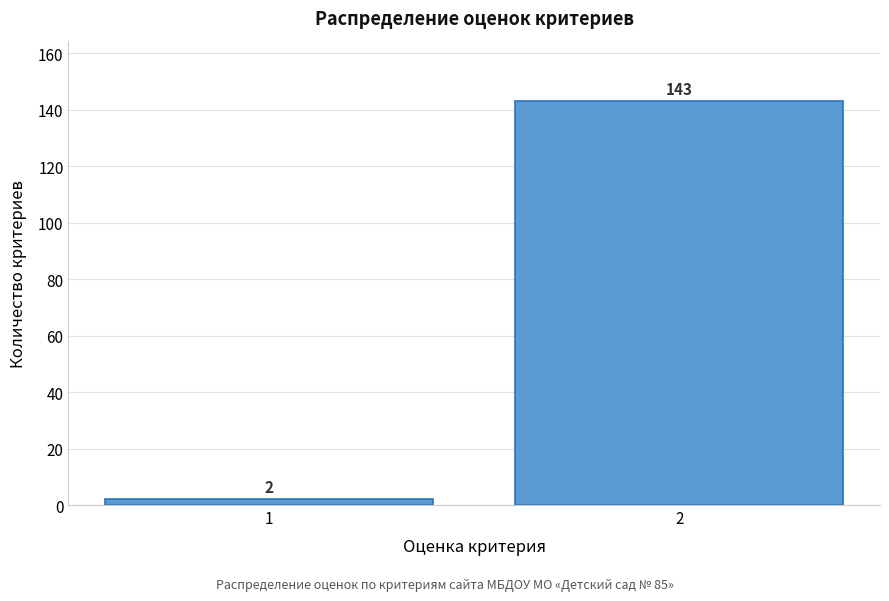

Reading left to right, extract all data points from this chart.

2	143